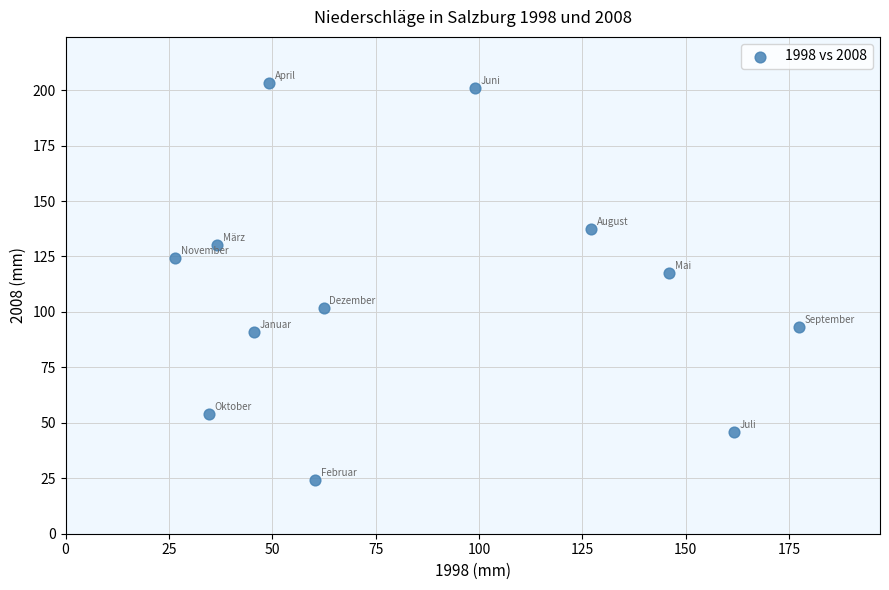

What Y value in the scatter plot is closest to 113?

117.4